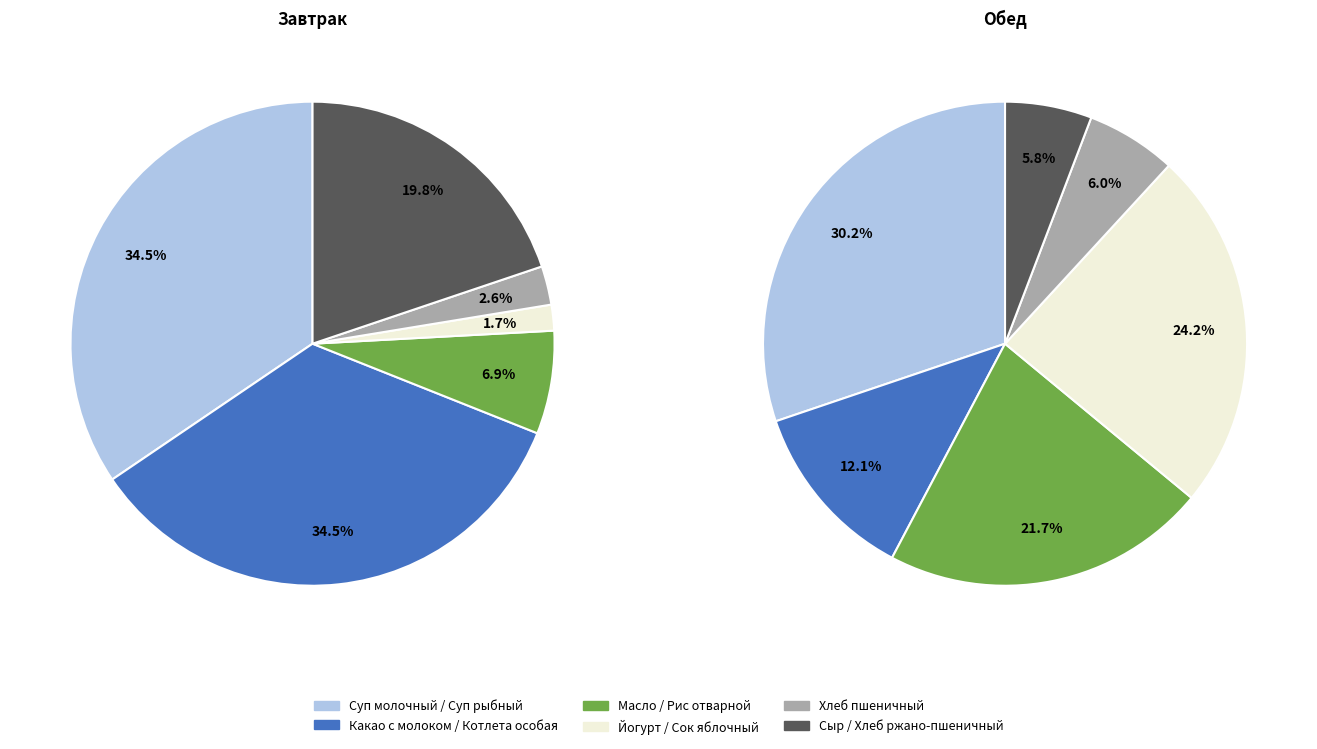

How many slices are in this pie chart?

12